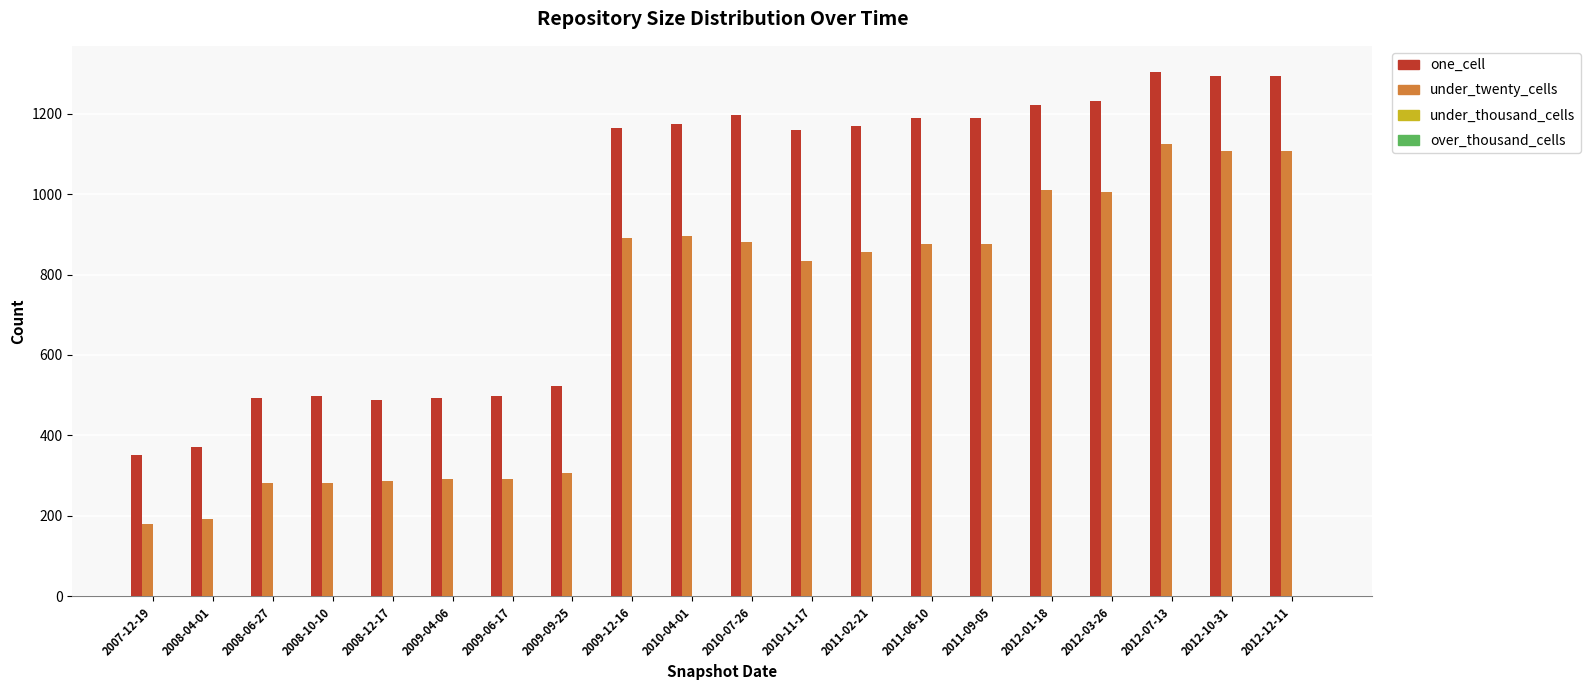

What is the sum of all one_cell values?

18294